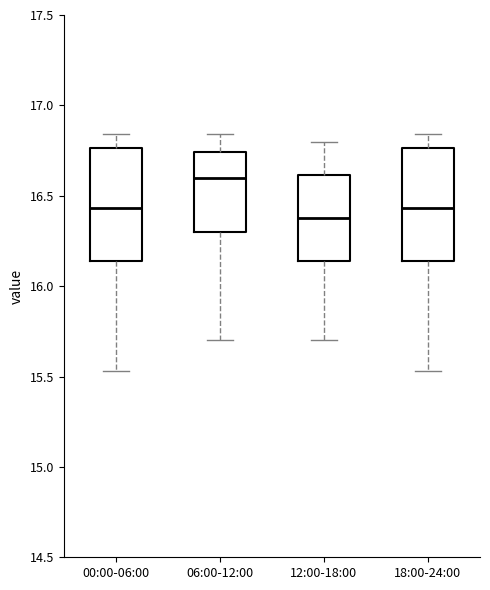

Where does the lower whisker of the box for 00:00-06:00 end on the y-axis? The values are not printed on the chart, so give them approximately, as read against the axis.

15.55